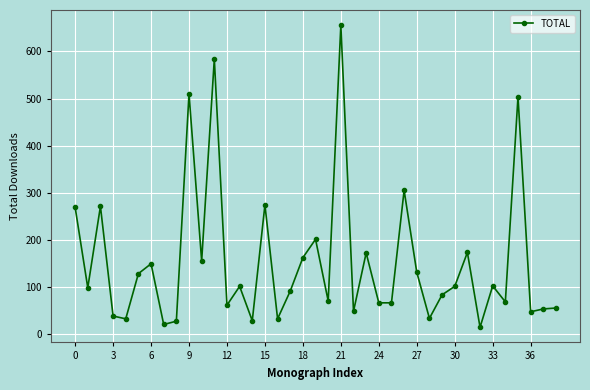

What is the value of the 5th point from the left?

32